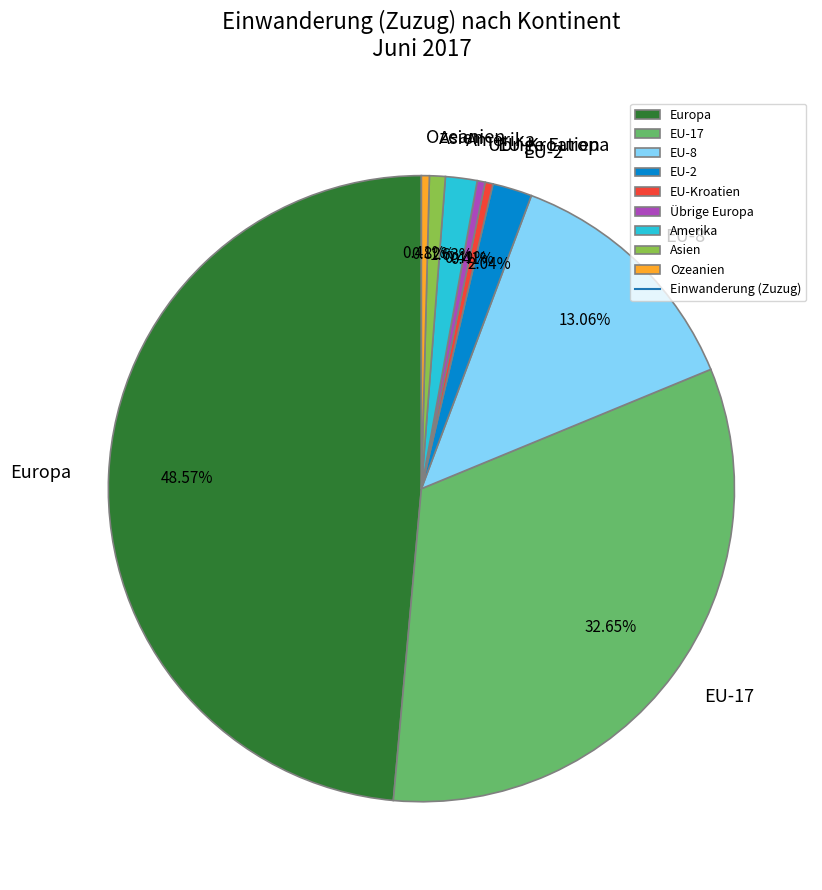

Does Europa represent more than half of the total?

No